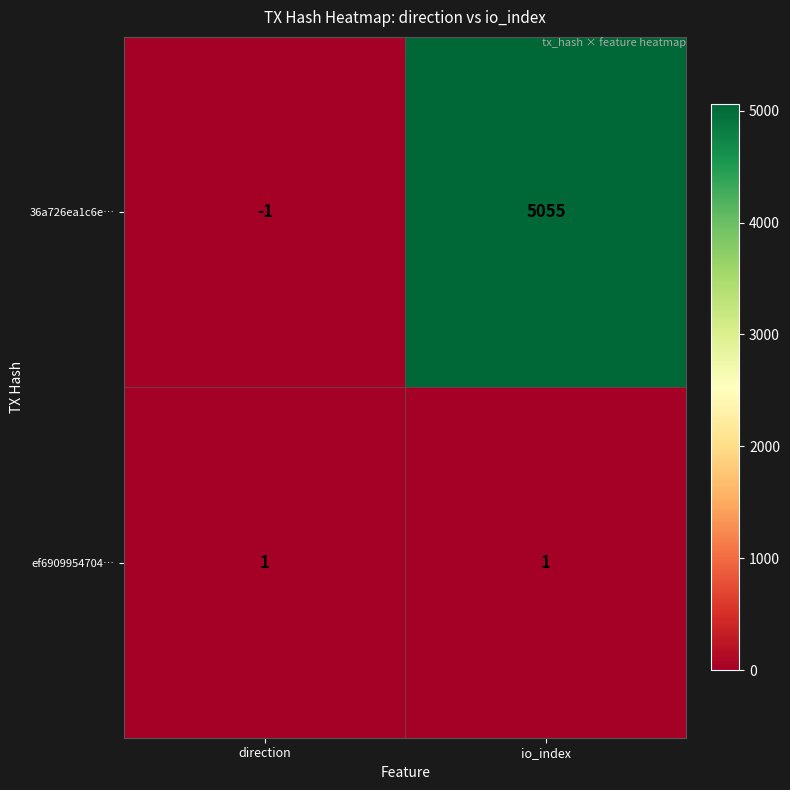

Reading left to right, transcribe all the data shown in this chart.

36a726ea1c6e…: direction=-1	io_index=5055
ef6909954704…: direction=1	io_index=1